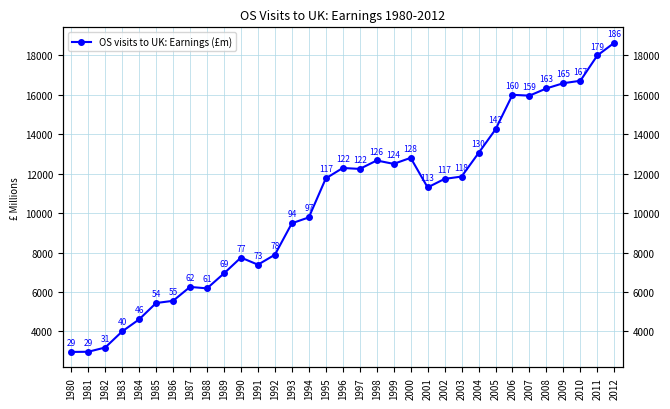

At which category does the data reach its first local valley?

1988